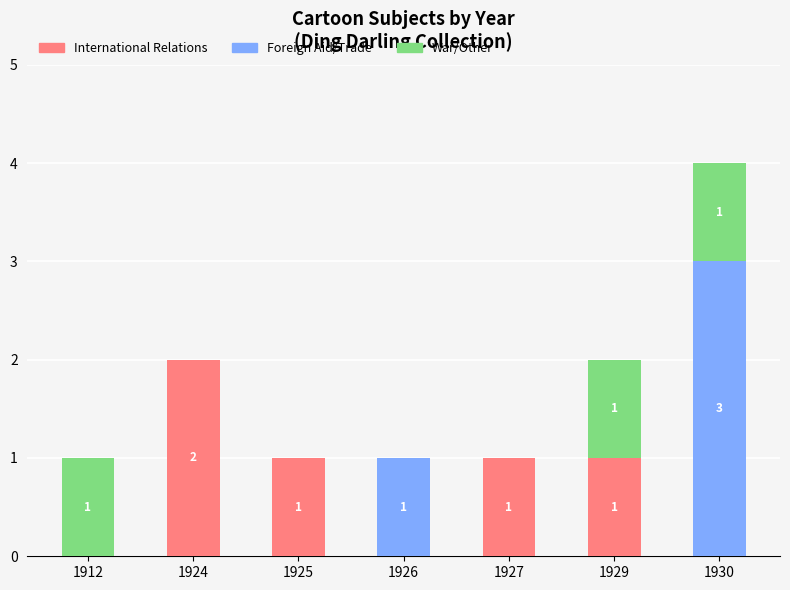

What is the sum of the International Relations values at 1929 and 1924?

3